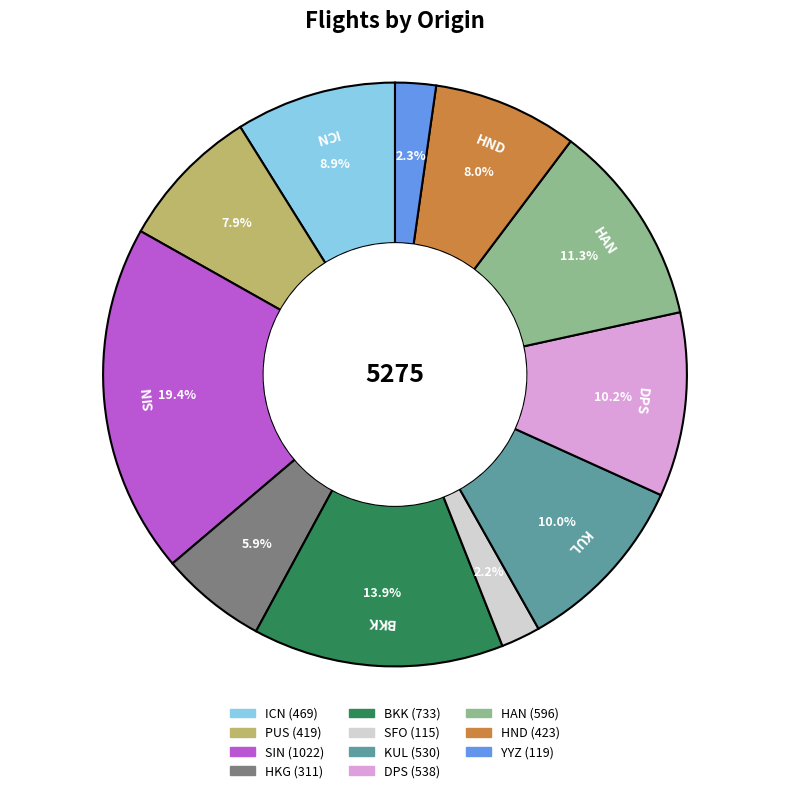

Is there any slice that represents more than half of the pie?

No